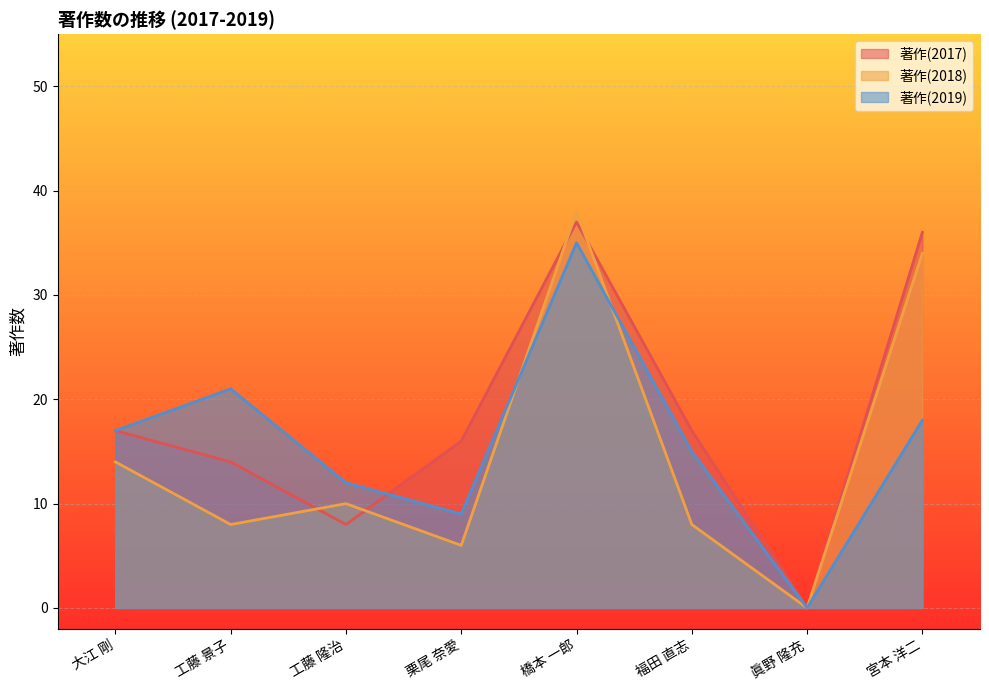

At how many categories does at least one series exceed 15?

6